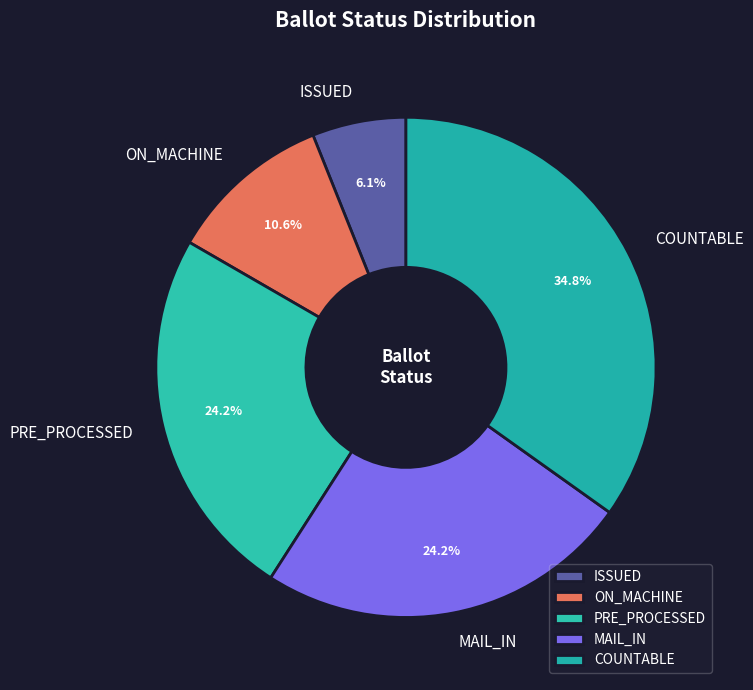

How many slices are in this pie chart?

5